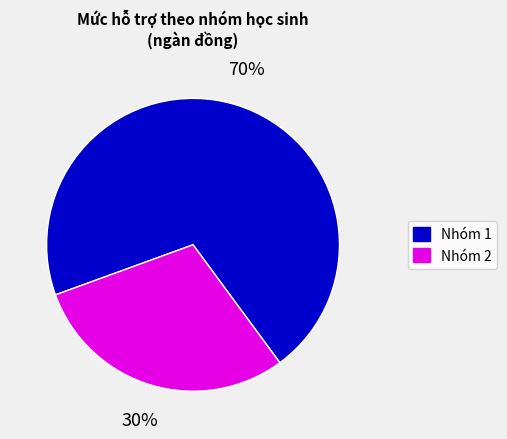

Is there any slice that represents more than half of the pie?

Yes